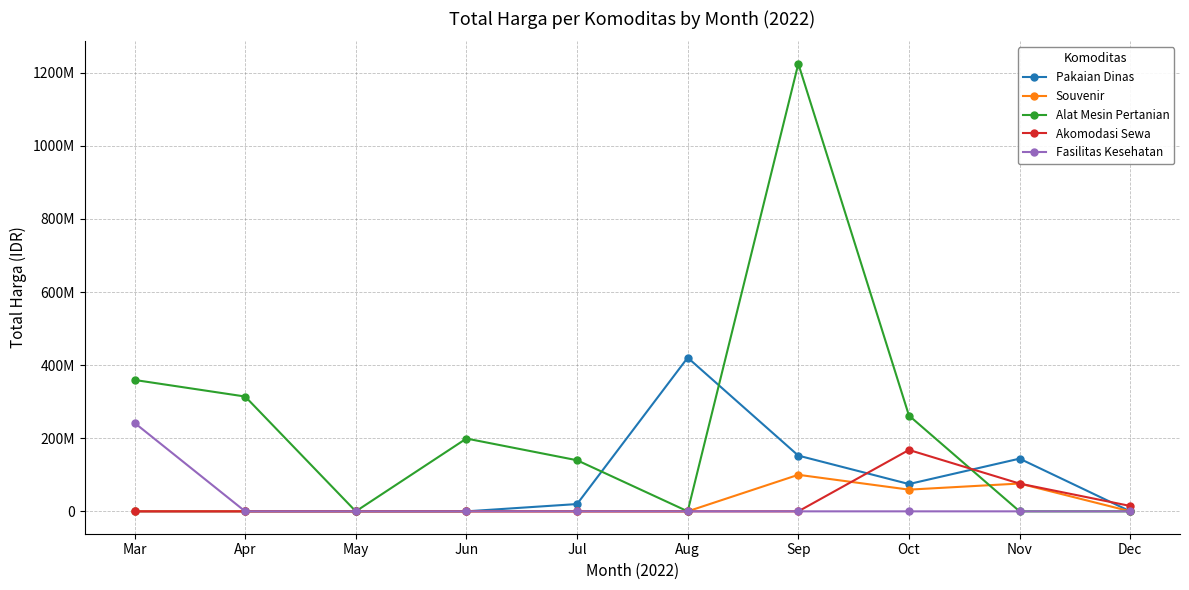

What is the total value across all series at Jun?

199200000